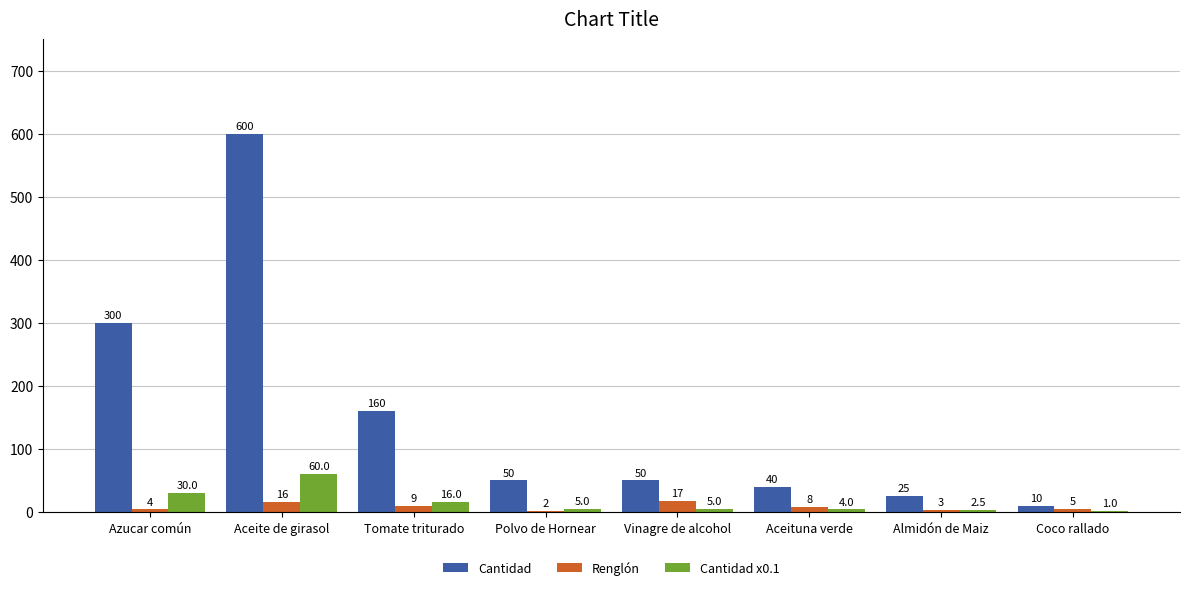

True or false: Cantidad has a value of 50.0 at Polvo de Hornear.

True